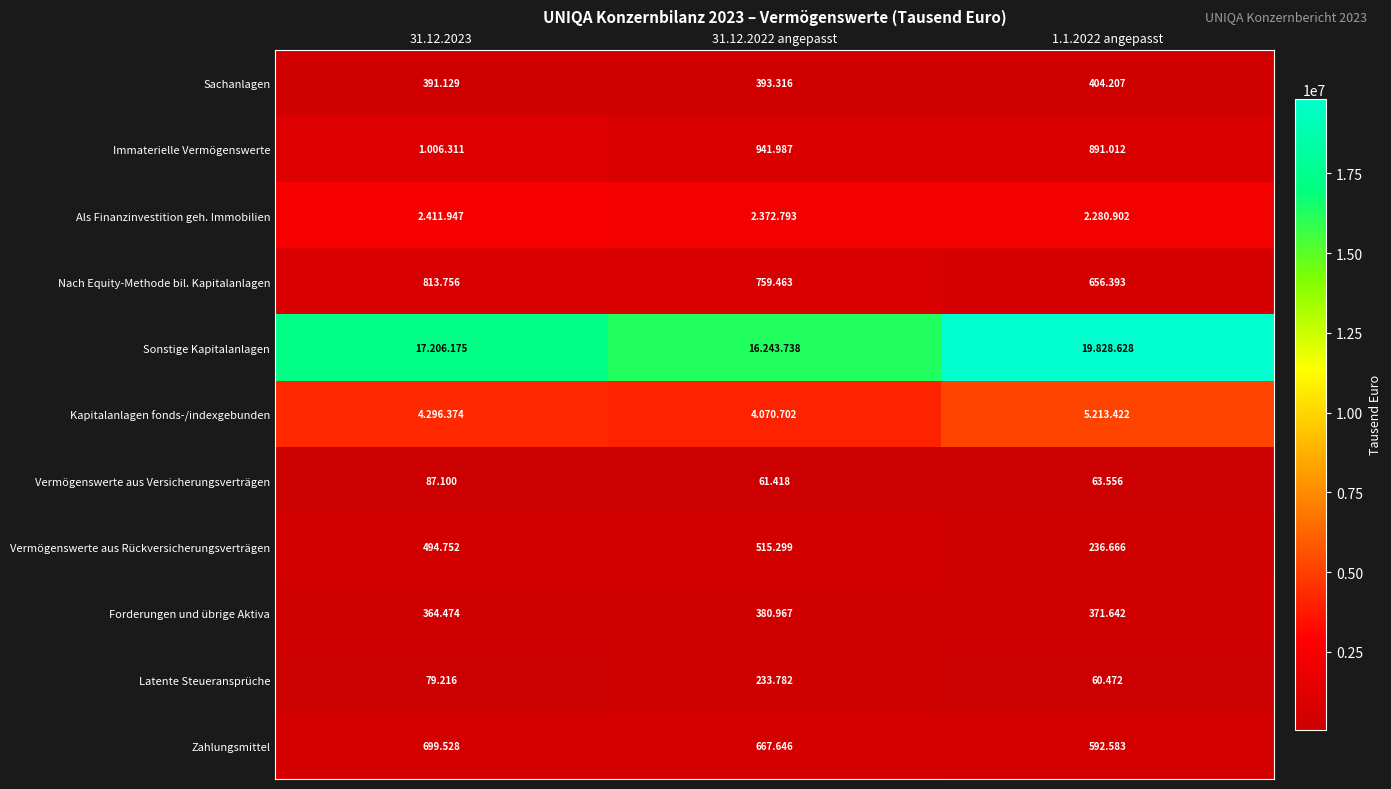

Is it true that Sonstige Kapitalanlagen equals 26529265 at 31.12.2022 angepasst?

False